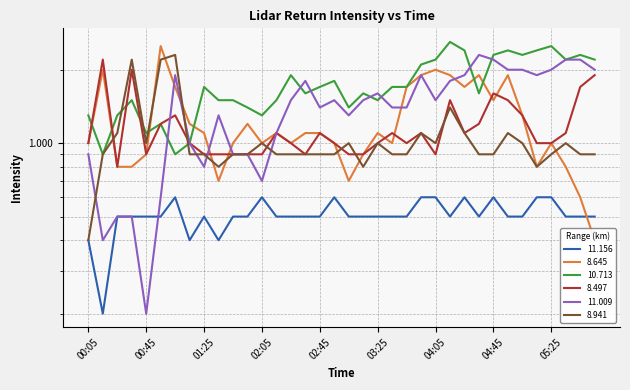

At which label does 8.645 first exceed 1?

00:15